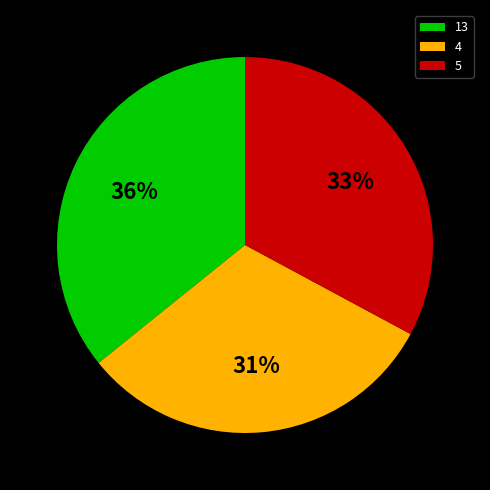

To the nearest percent, what is the average slice percentage?

33%